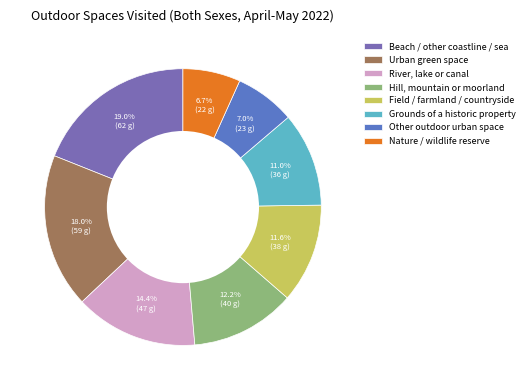

What is the ratio of the value at Field / farmland / countryside to the value at Nature / wildlife reserve?

1.7